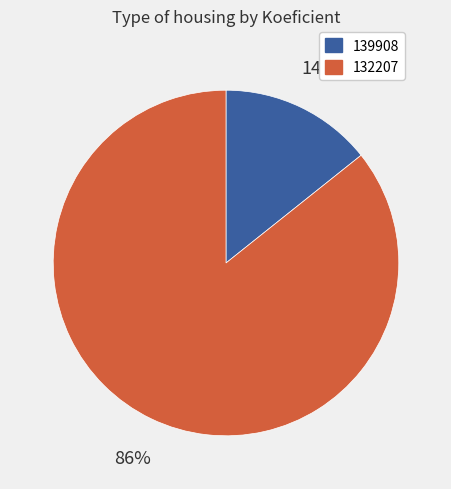

Count the number of slices in the pie.

2